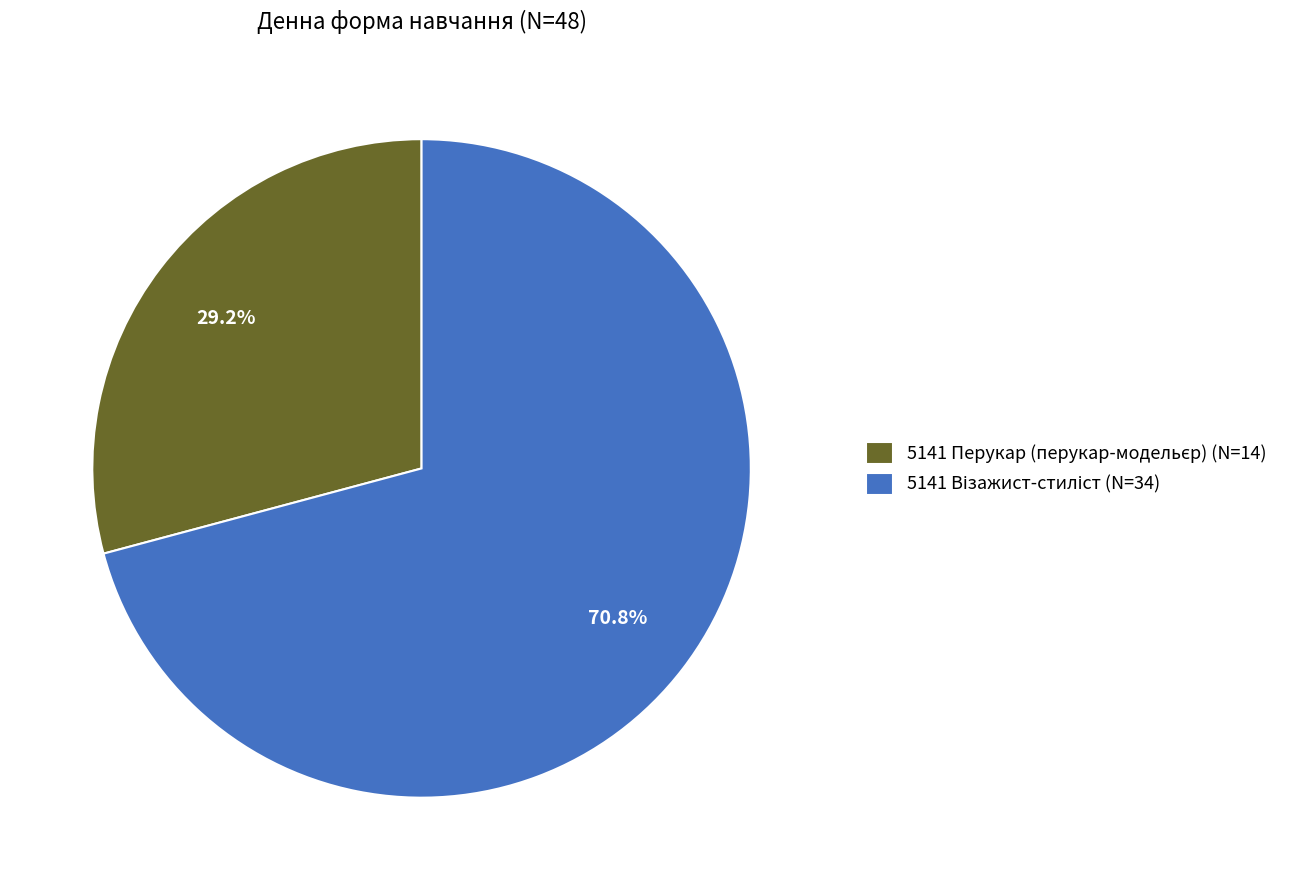

Is there any slice that represents more than half of the pie?

Yes